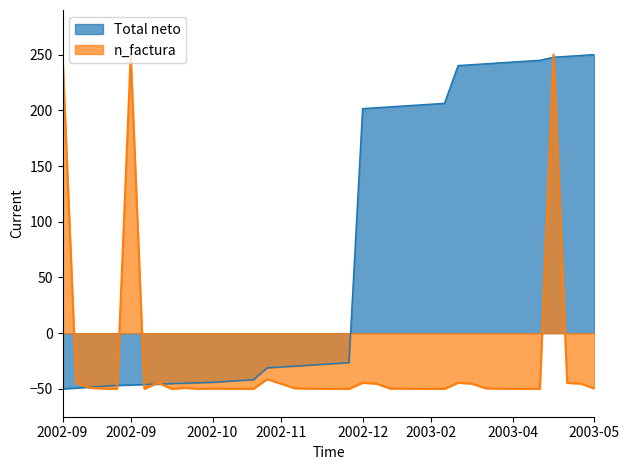

At how many categories does at least one series exceed -24?

20